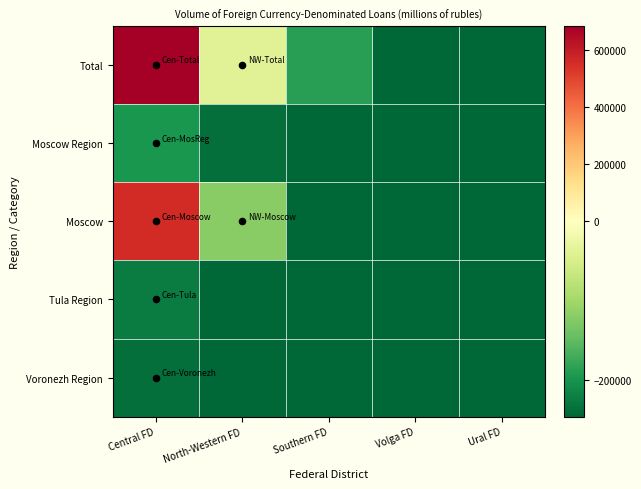

At which category is the sum across all series the highest?

Central FD